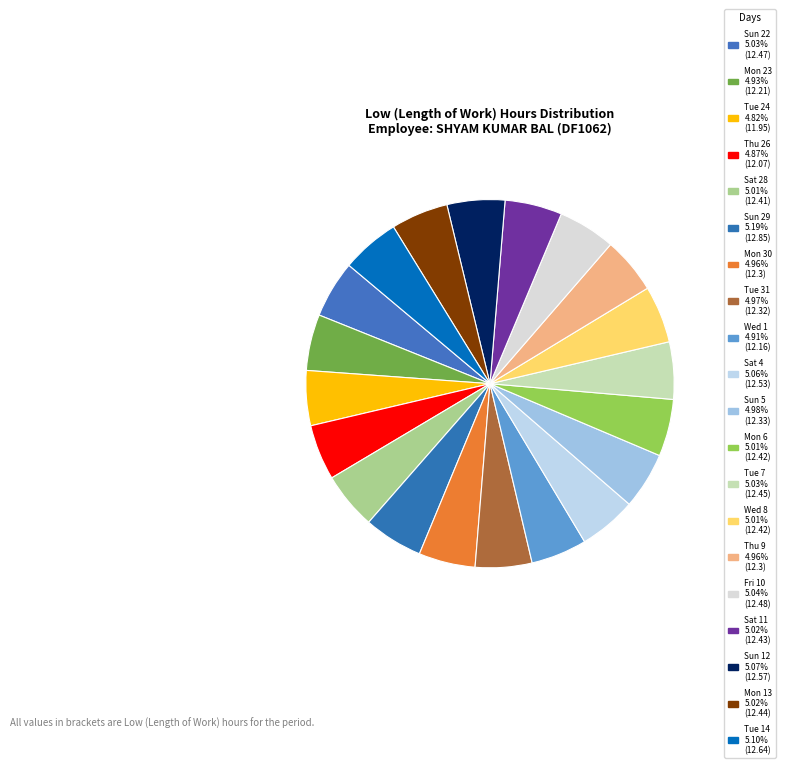

To the nearest percent, what portion does Wed 1 represent?

5%